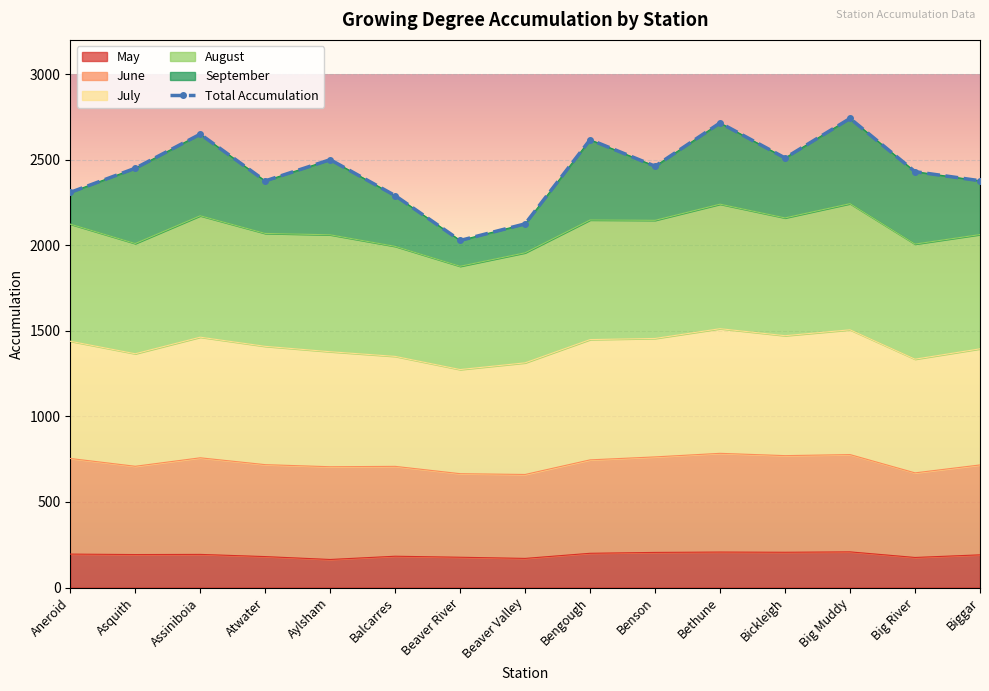

Which label corresponds to the largest value in the chart?

Big Muddy